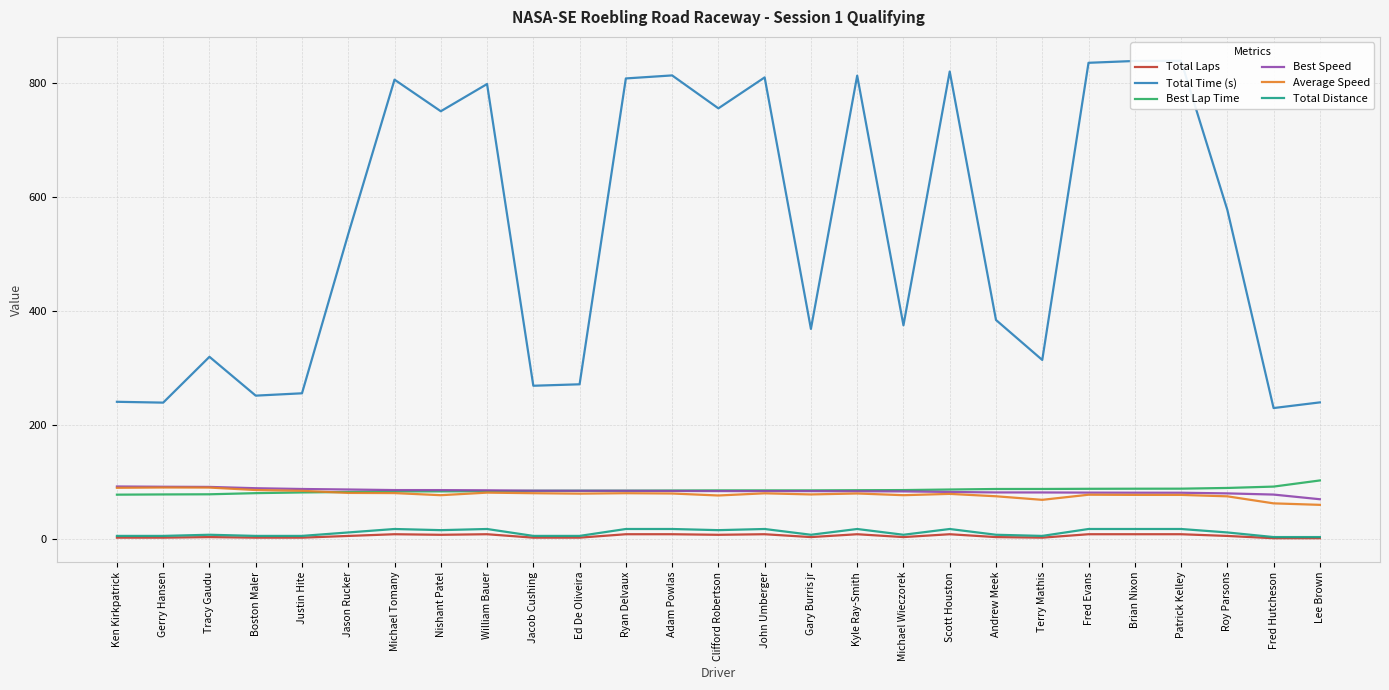

What value does the Total Time (s) series have at Roy Parsons?

578.0